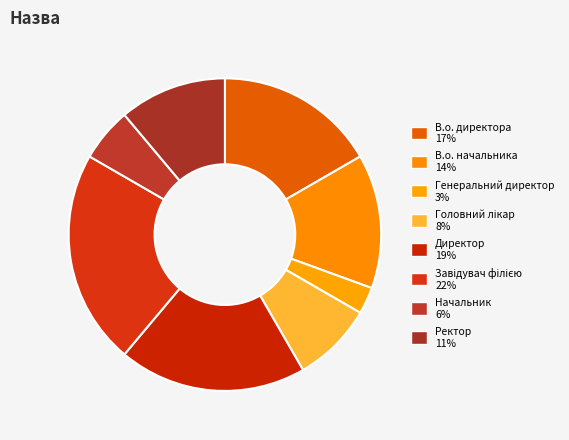

Does В.о. директора account for over 50% of the chart?

No